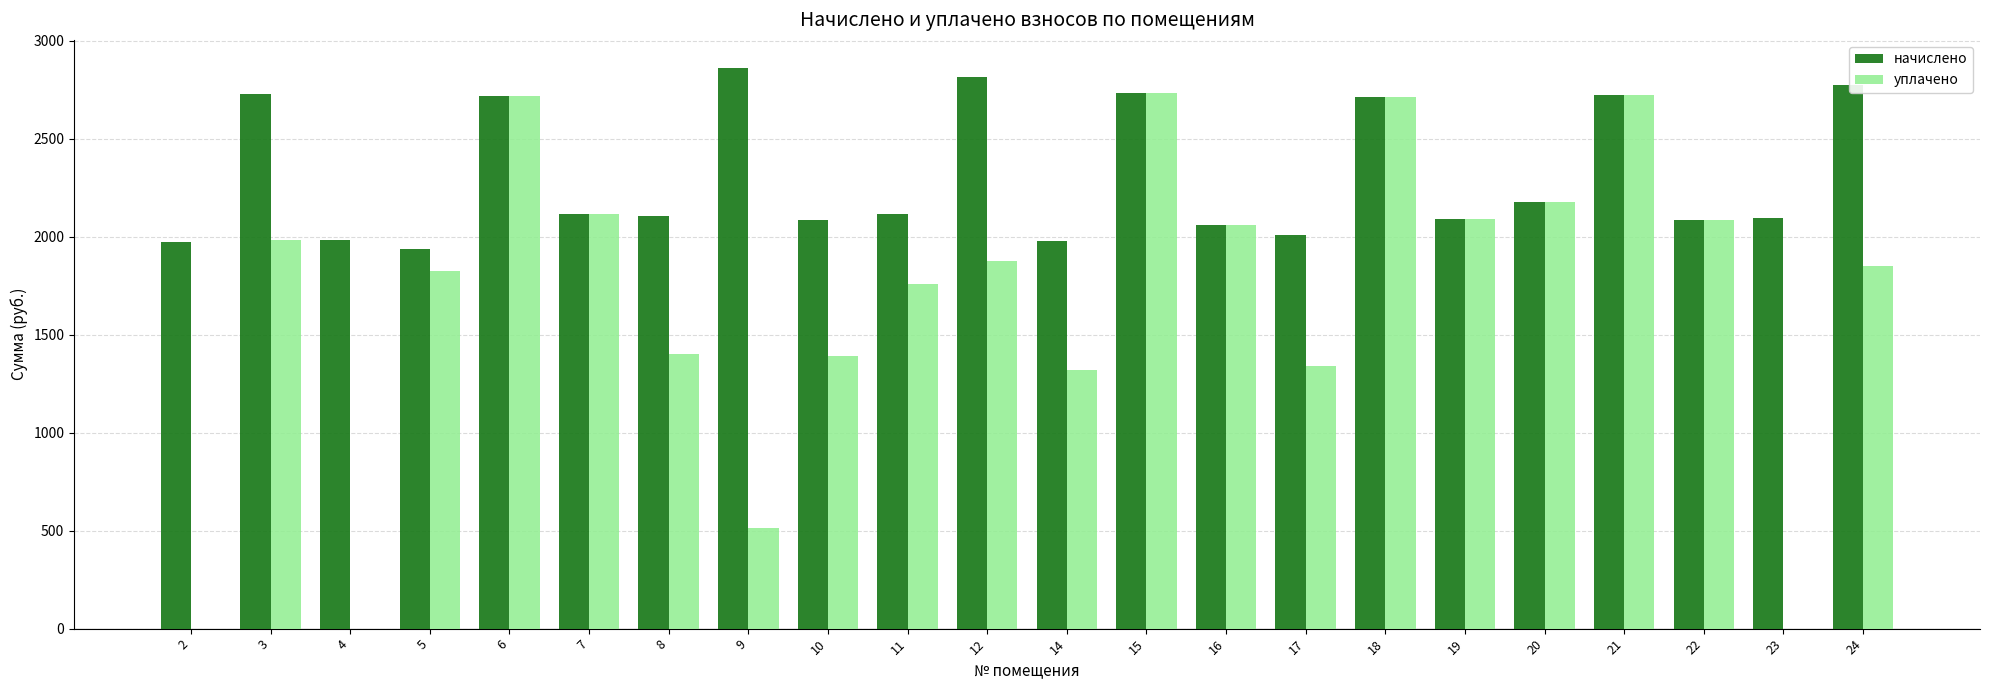

Which series changed the most between 15 and 23?

уплачено